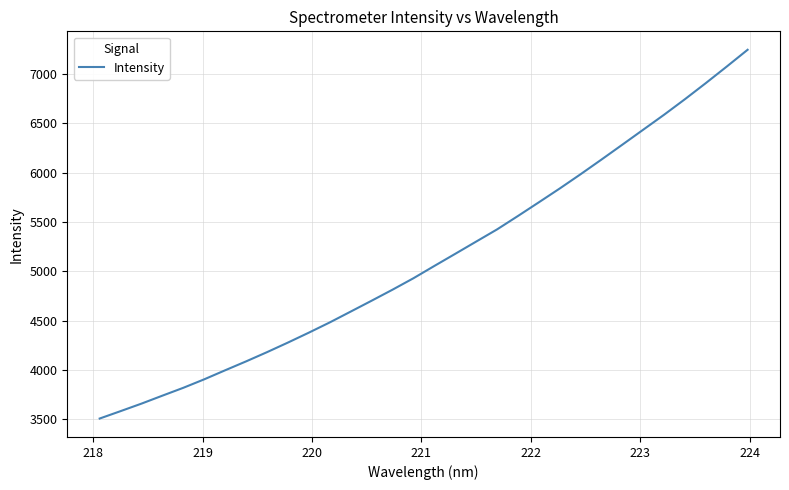

What is the smallest value displayed?

3507.9